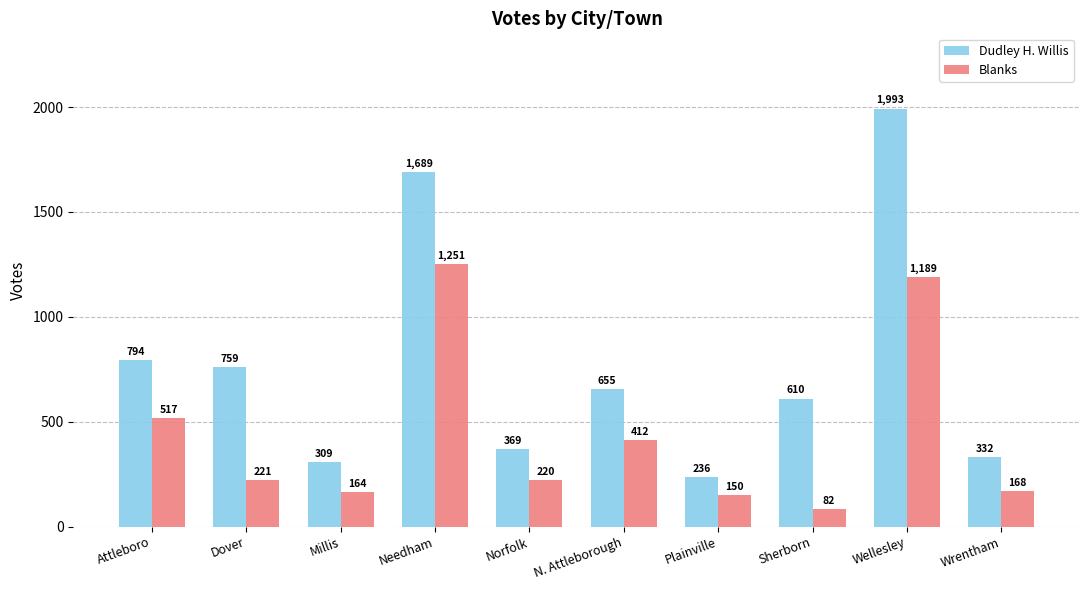

At which label does Dudley H. Willis reach its peak?

Wellesley